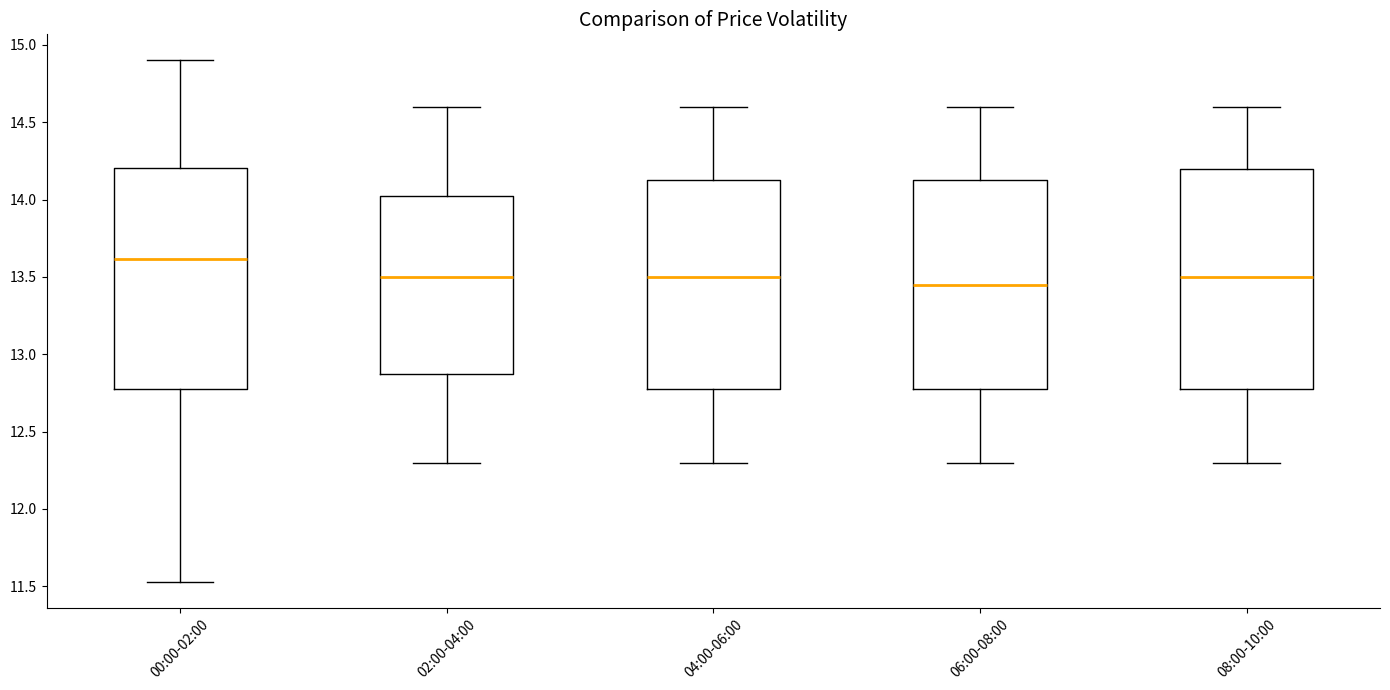

Reading left to right, transcribe this box plot: for each box, give where its median line is, the range the box spans, and where its two whiskers end, as read against the y-axis. The values are not printed on the chart, so give them approximately, as read against the axis.

00:00-02:00: median 13.60, box 12.80 to 14.20, whiskers 11.55 to 14.90
02:00-04:00: median 13.50, box 12.90 to 14.05, whiskers 12.30 to 14.60
04:00-06:00: median 13.50, box 12.80 to 14.15, whiskers 12.30 to 14.60
06:00-08:00: median 13.45, box 12.80 to 14.15, whiskers 12.30 to 14.60
08:00-10:00: median 13.50, box 12.80 to 14.20, whiskers 12.30 to 14.60